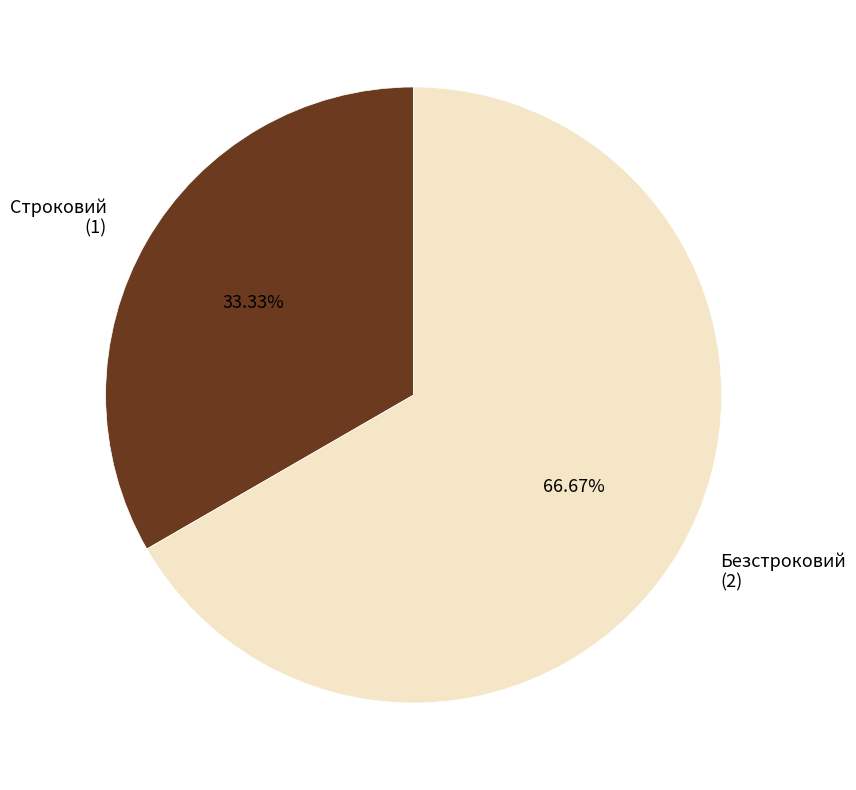

Rank the categories by value from highest to lowest.

Безстроковий, Строковий